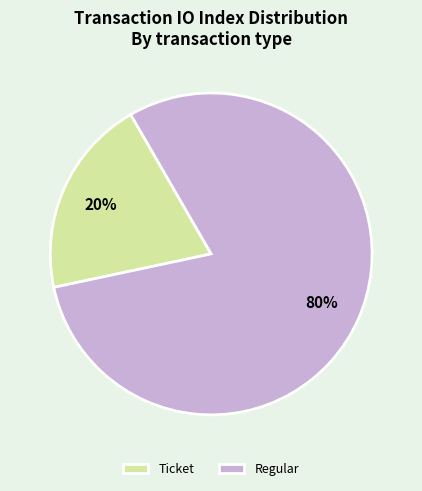

To the nearest percent, what is the difference between the Ticket and Regular slice percentages?

60%